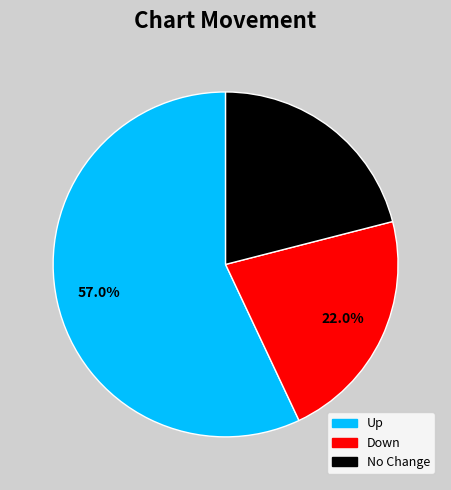

Approximately how many times larger is the value at Up compared to No Change?

2.7